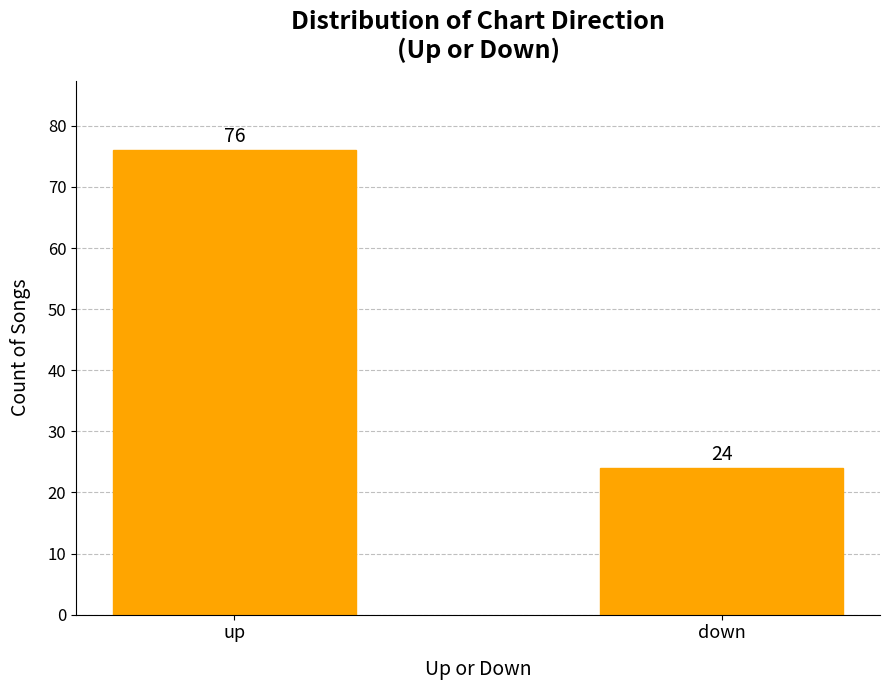

What is the maximum value shown in the chart?

76